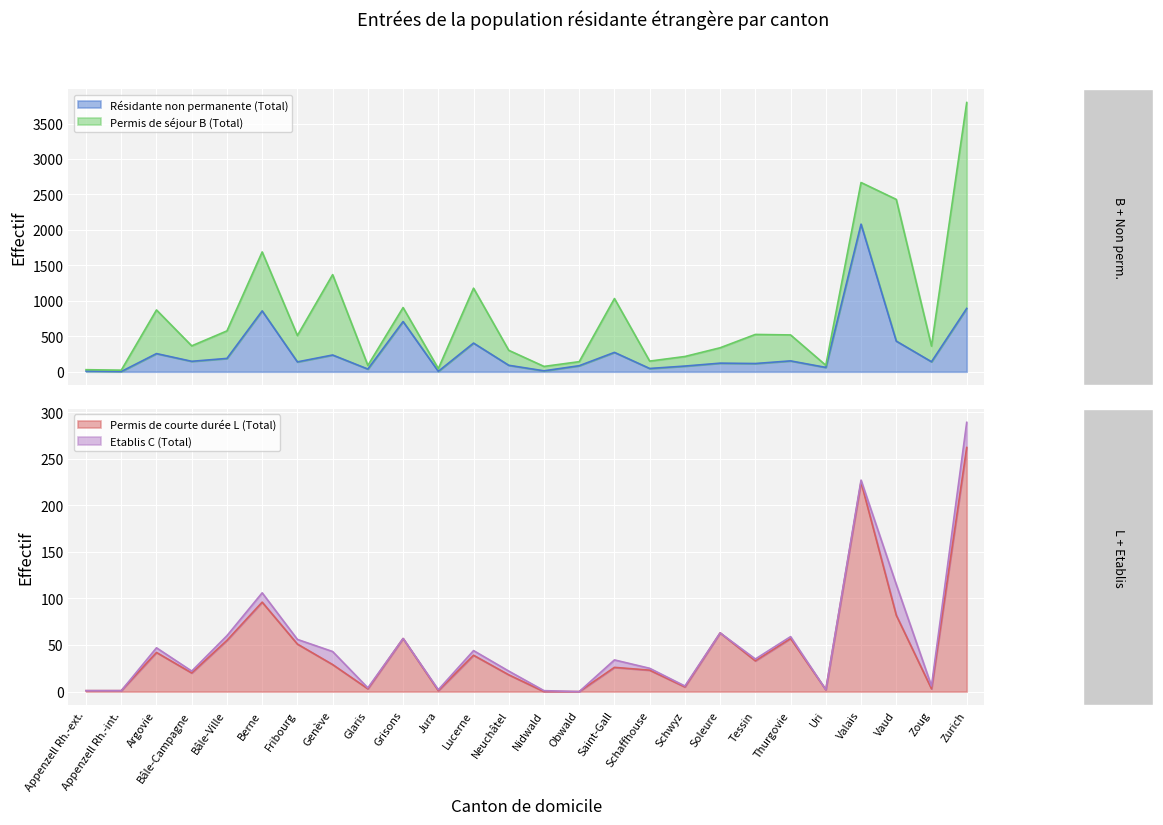

Which label corresponds to the smallest value in the chart?

Nidwald